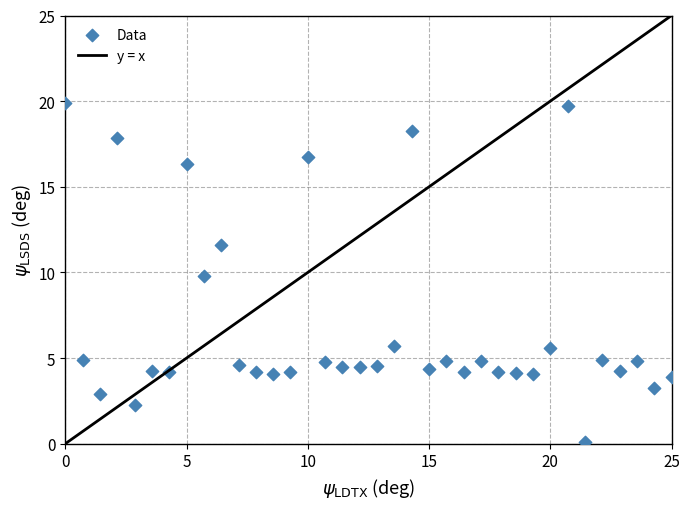

What is the range of Y values (max minus min)?

19.8